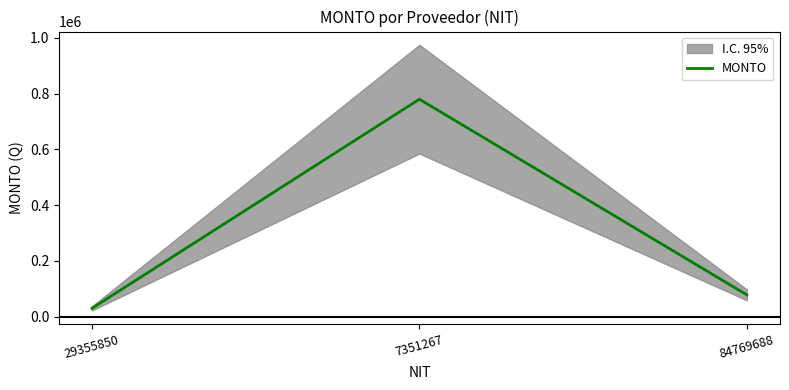

Is it true that the value at 29355850 is 47922.5?

False